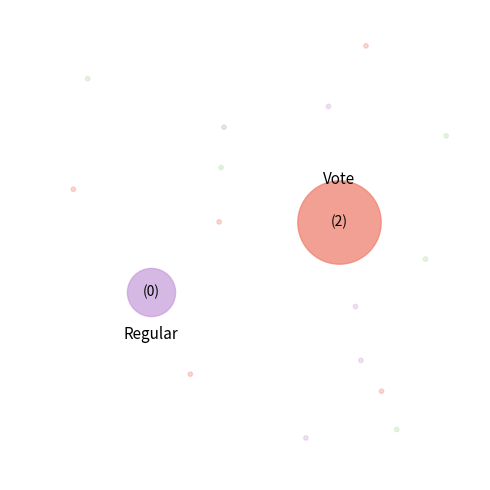

Does any single category account for the majority?

Yes